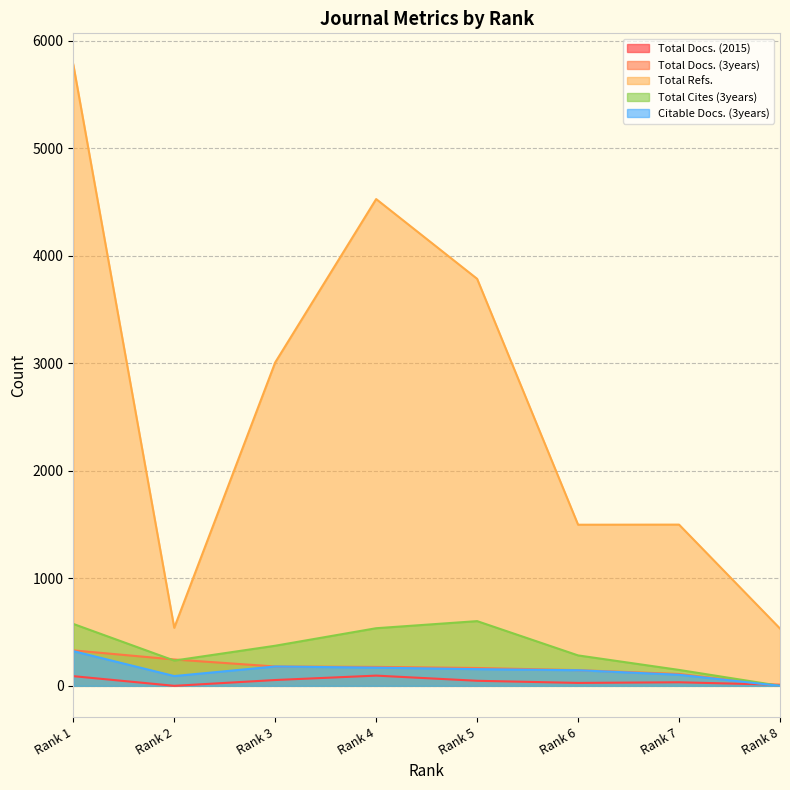

True or false: Total Refs. and Citable Docs. (3years) intersect in this chart.

False